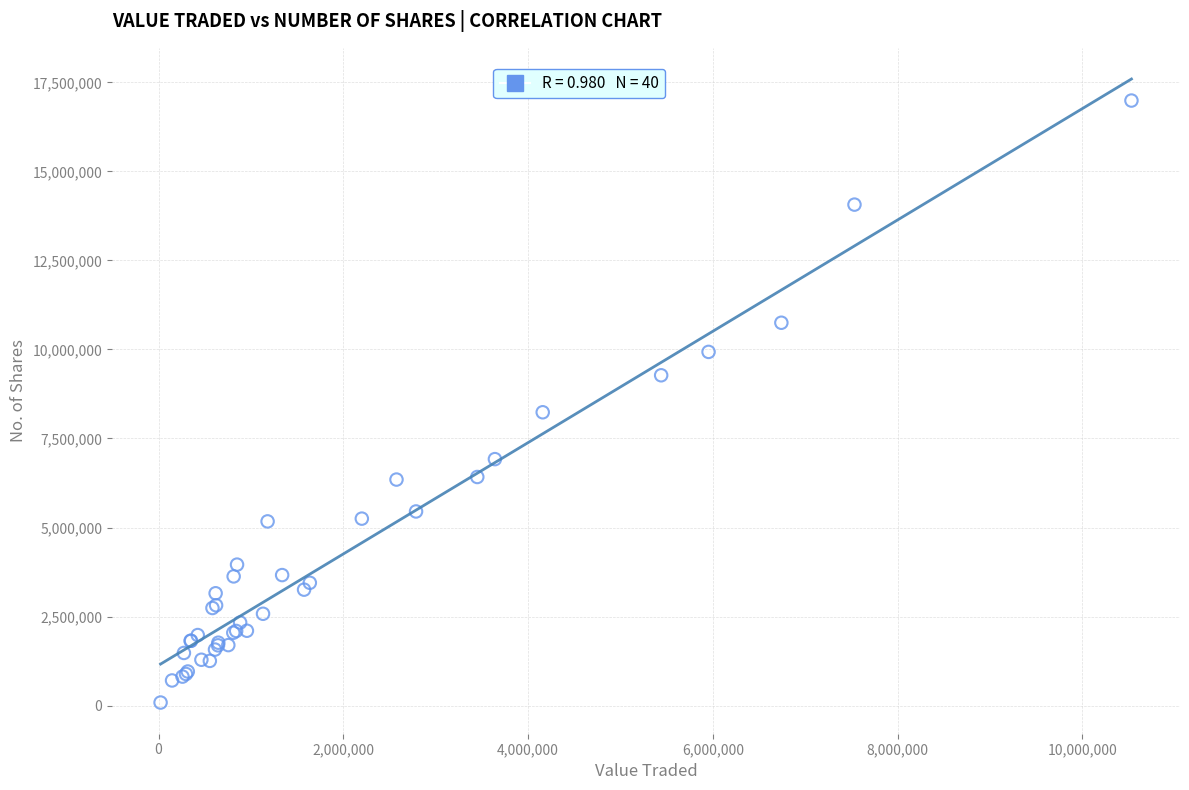

What Y value in the scatter plot is closest to 8537297?

8236487